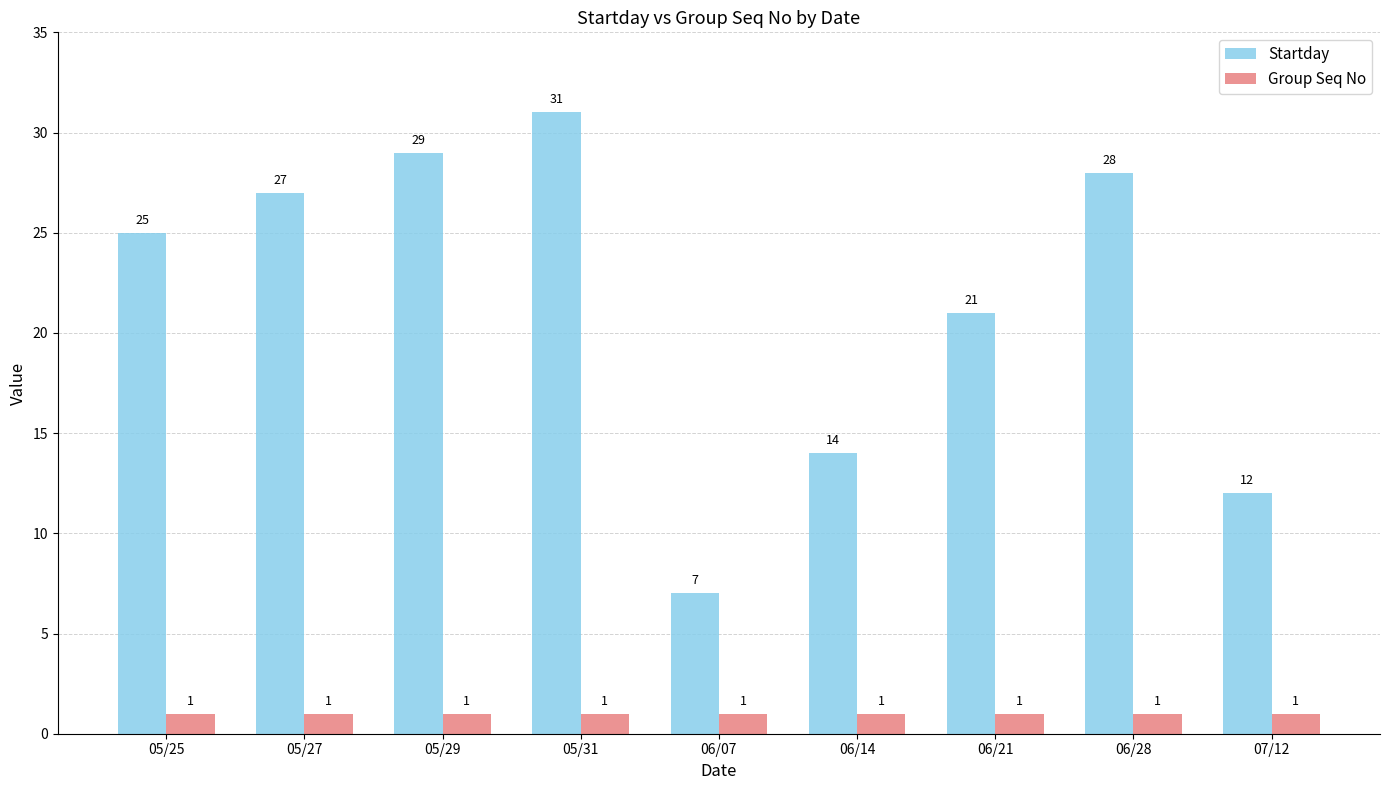

What position from the left is 05/31?

4